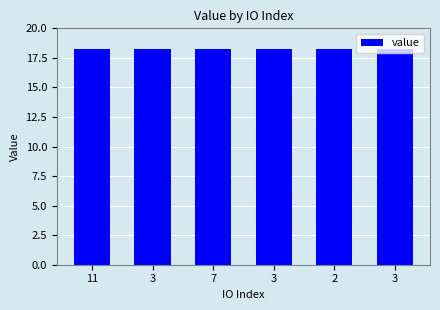

Rank the categories by value from lowest to highest.

11, 3, 7, 3, 2, 3